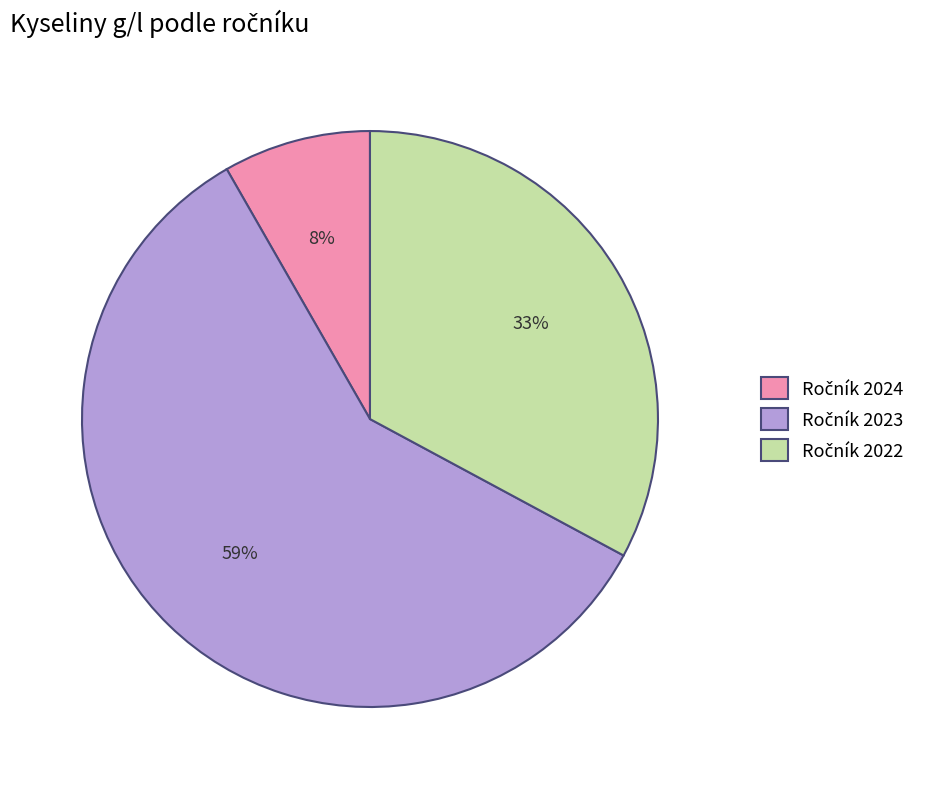

To the nearest percent, what is the difference between the largest and smallest slice percentages?

51%